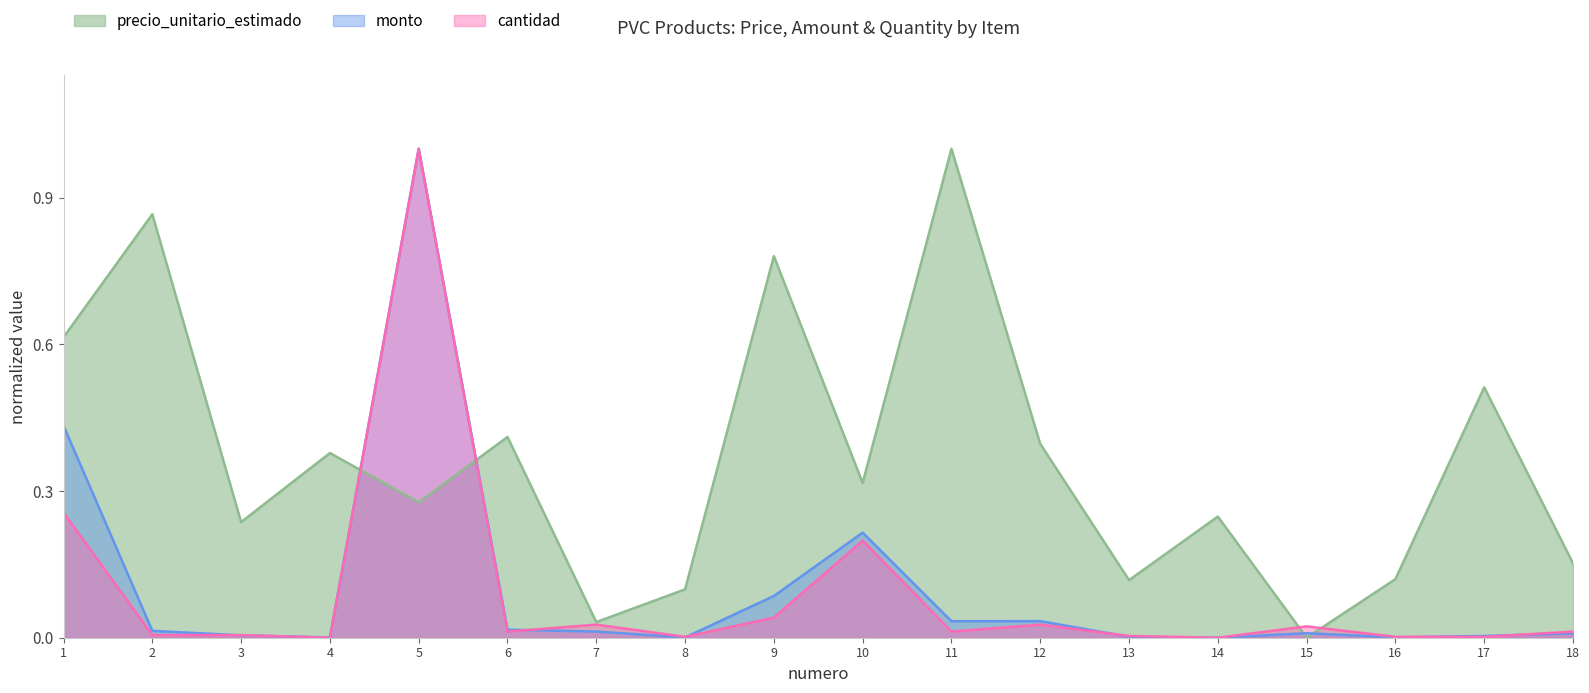

The precio_unitario_estimado series shows 0.6 at 1. True or false?

True